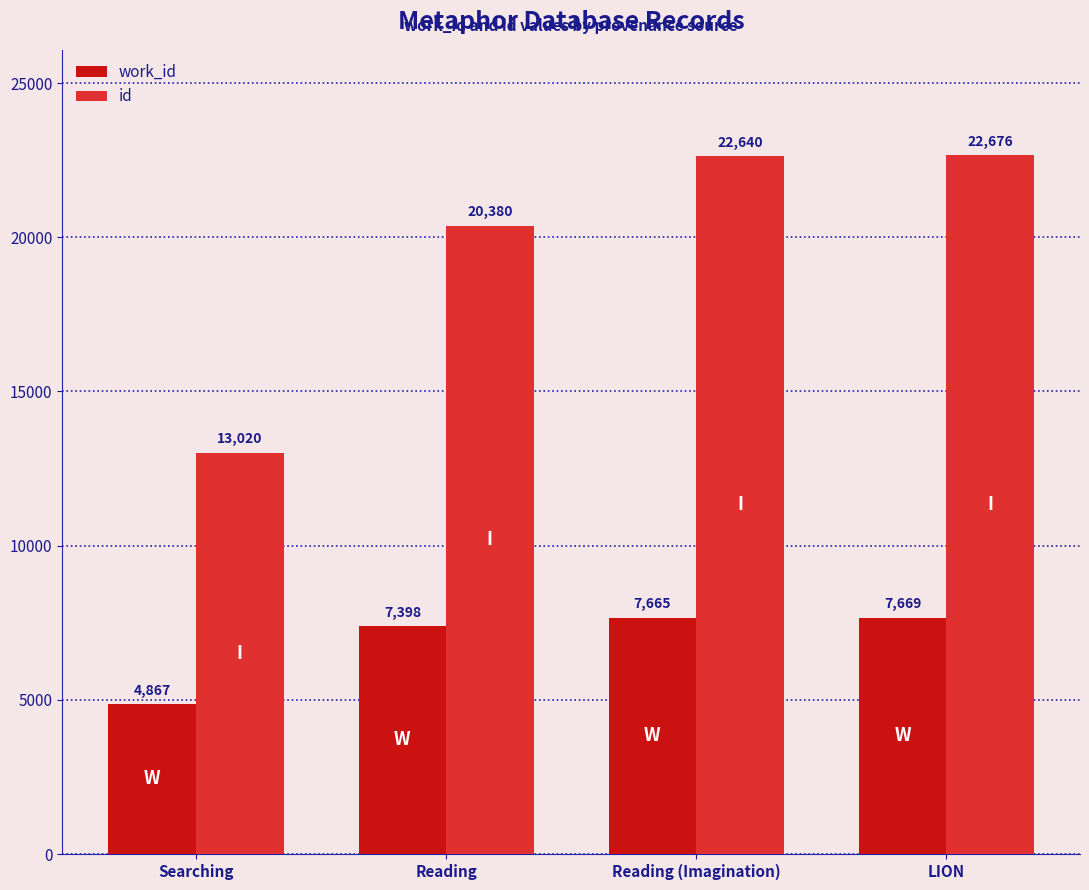

Which series has the widest spread of values?

id